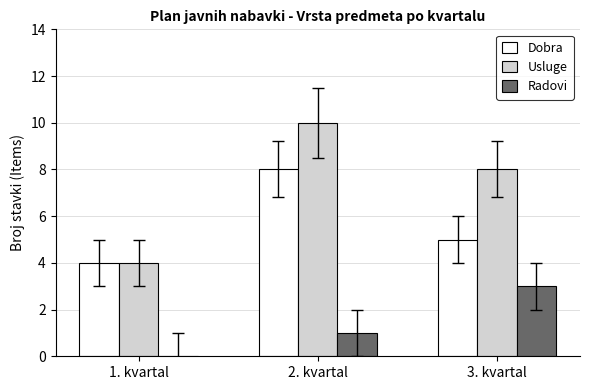

How many Usluge values are between 4 and 10?

3